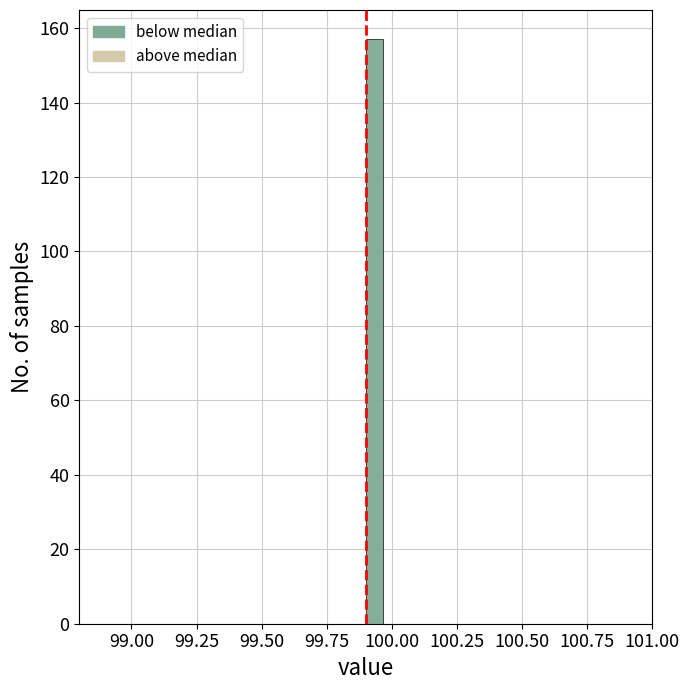

Around what value on the x-axis is the tallest bar? Give the approximate position of its centre, as read against the axis.

99.95